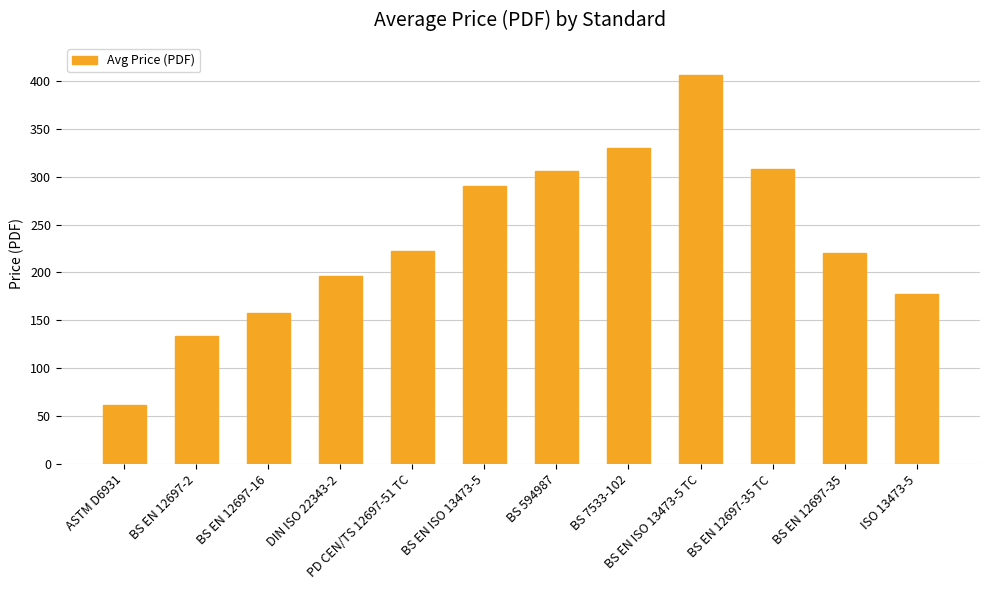

How many bars are there in total?

12